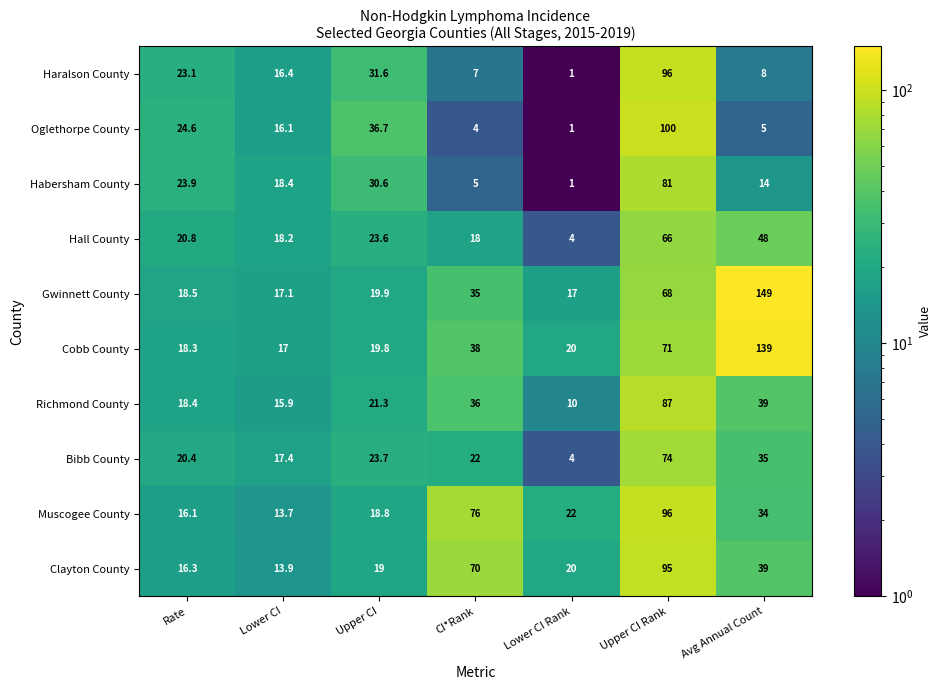

What is the approximate value of Habersham County at Avg Annual Count?

14.0